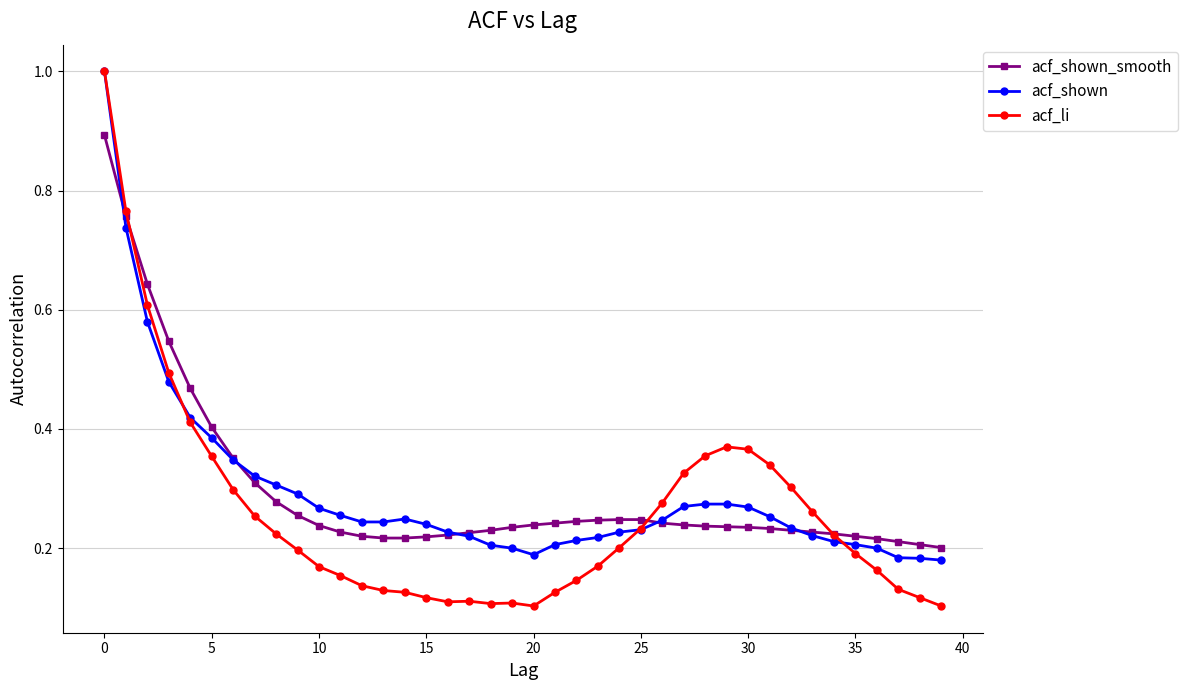

Does the chart display data point markers on the line(s)?

Yes